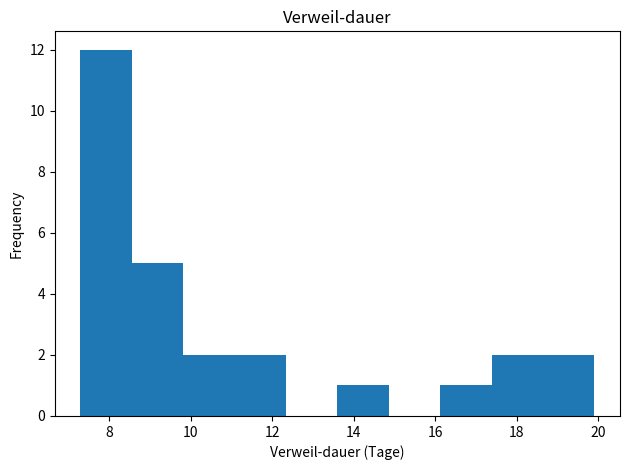

Reading left to right, list every bar in this chart as the range it spans on the x-axis followed by its height. Neither the bar edges nor the heights are printed on the chart, so give them approximately, as read against the axes.

7.4 to 8.6: 12
8.6 to 9.8: 5
9.8 to 11.0: 2
11.0 to 12.4: 2
12.4 to 13.6: 0
13.6 to 14.8: 1
14.8 to 16.2: 0
16.2 to 17.4: 1
17.4 to 18.6: 2
18.6 to 20.0: 2